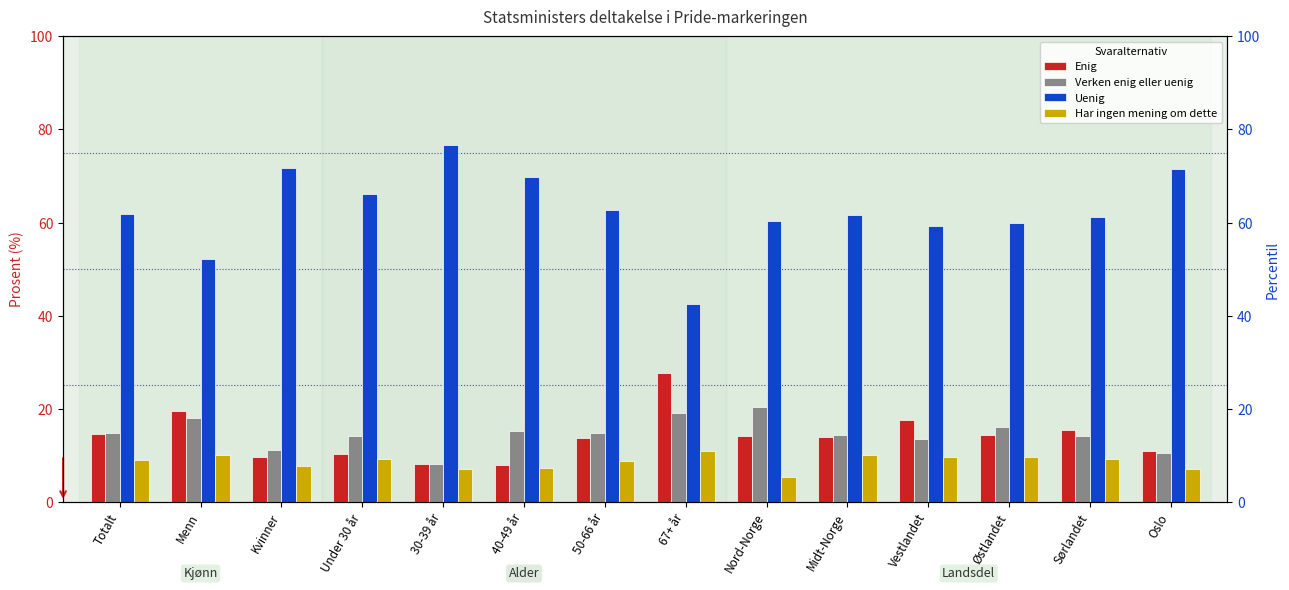

What are all the series names shown in the legend?

Enig, Verken enig eller uenig, Uenig, Har ingen mening om dette